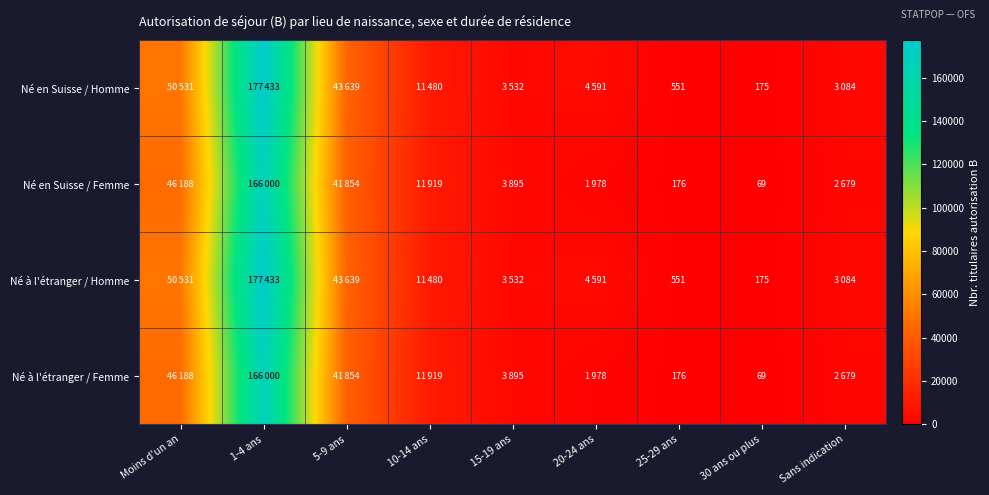

Between 25-29 ans and 20-24 ans, which is larger?

20-24 ans